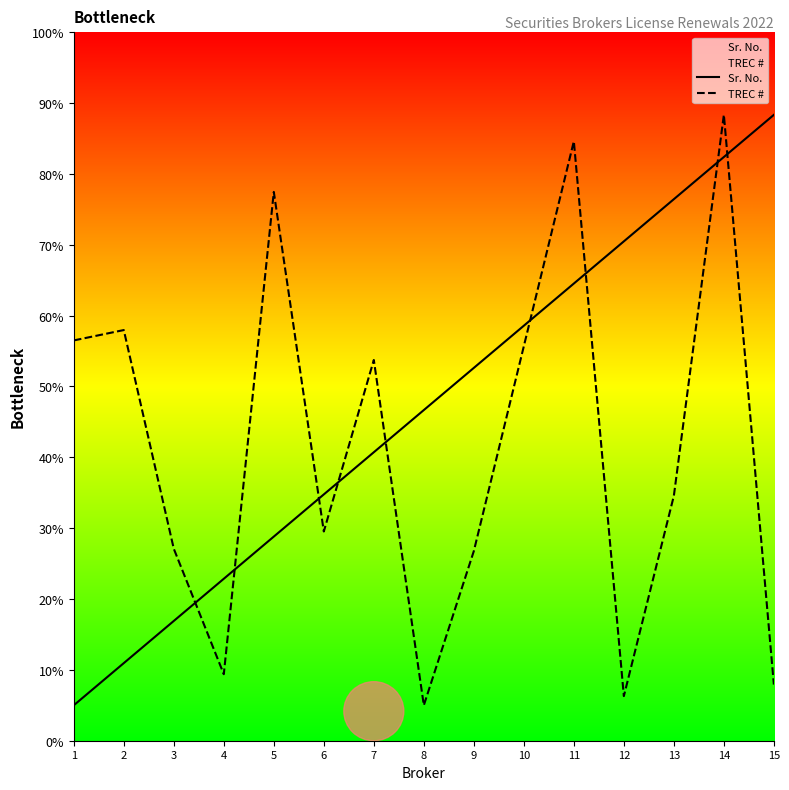

Between which two adjacent categories do TREC # and Sr. No. first intersect?

3 and 4